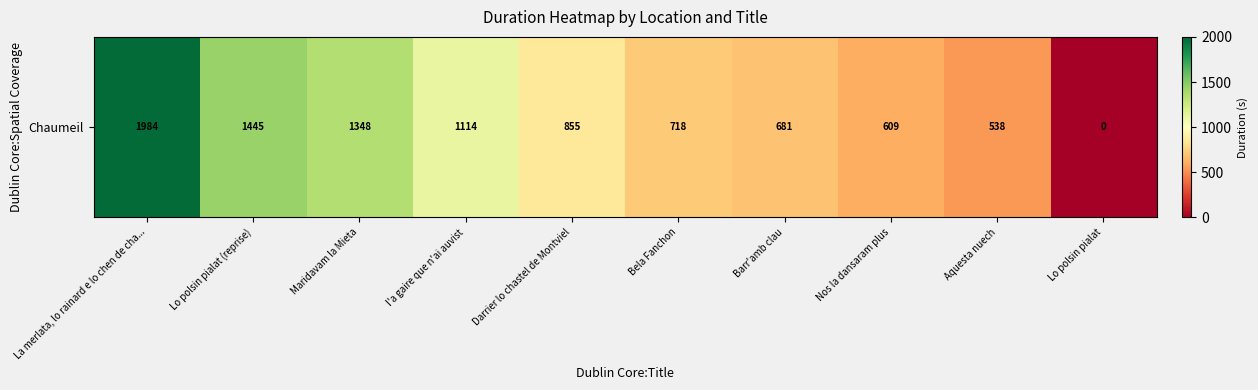

Where is the data nearest to the value 992?

I'a gaire que n'ai auvist